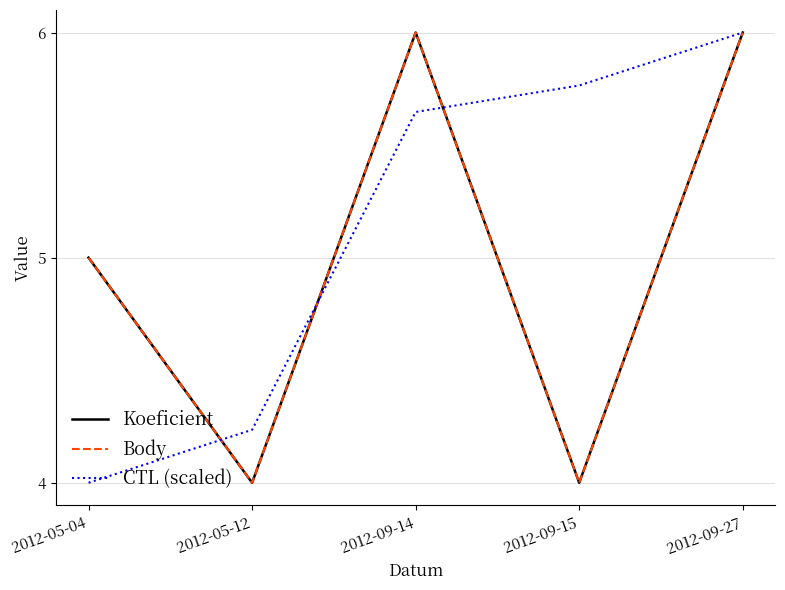

What is the value of the CTL (scaled) point at the 2nd from the left?

4.2